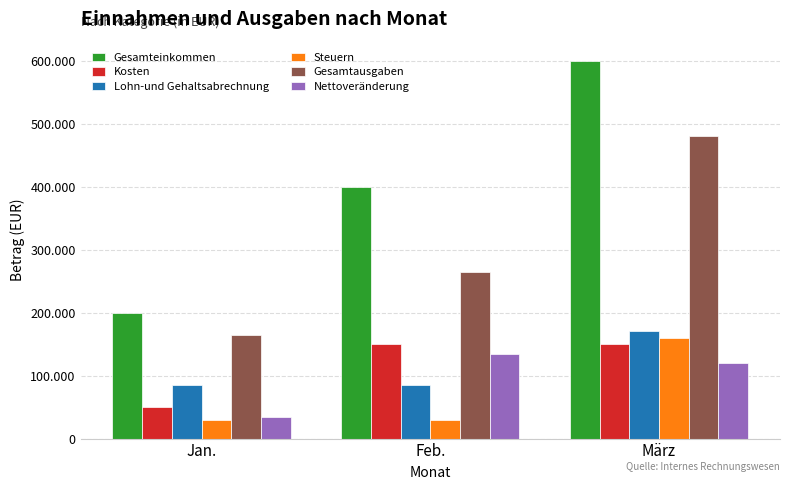

What is the value of the Gesamteinkommen bar at the 1st from the left?

200000